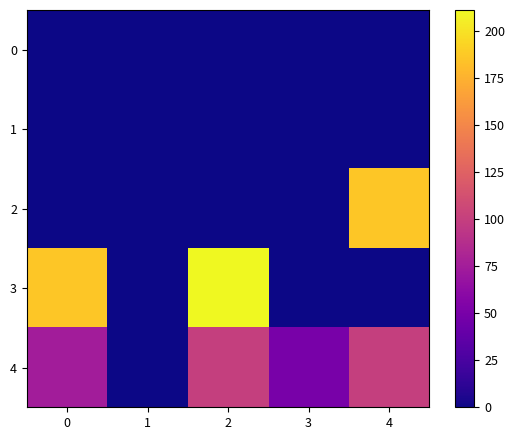

Which series has the largest range (max minus min)?

3